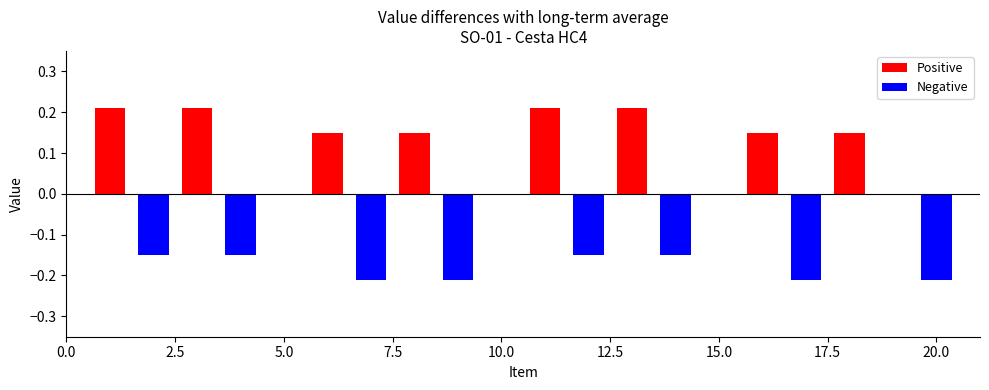

Are the bars grouped side by side (vs. stacked)?

No